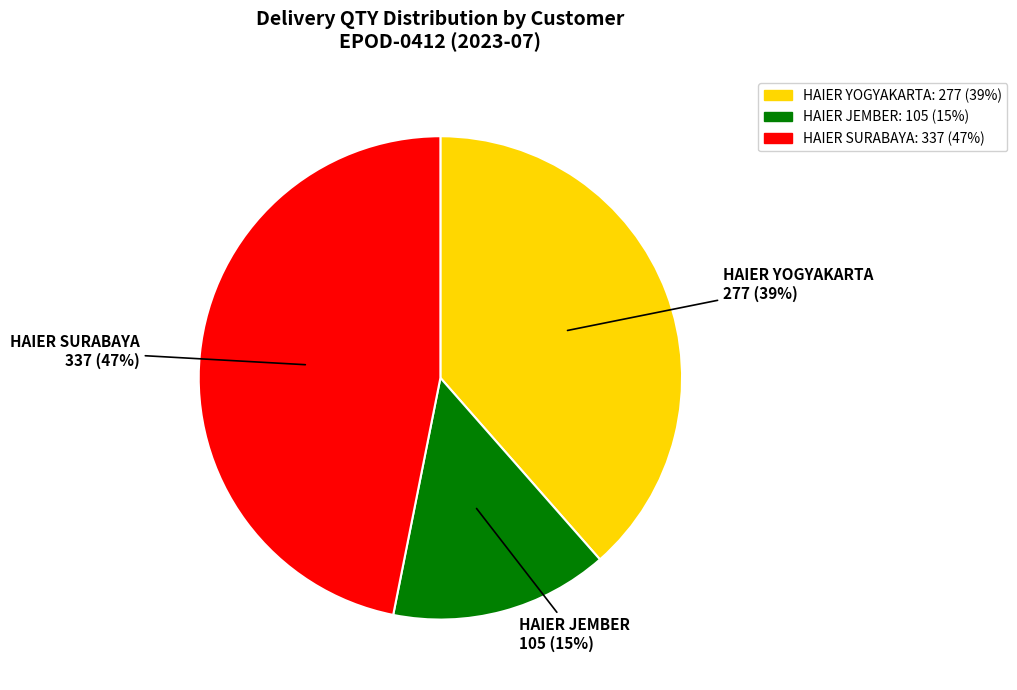

To the nearest percent, what is the difference between the largest and smallest slice percentages?

32%